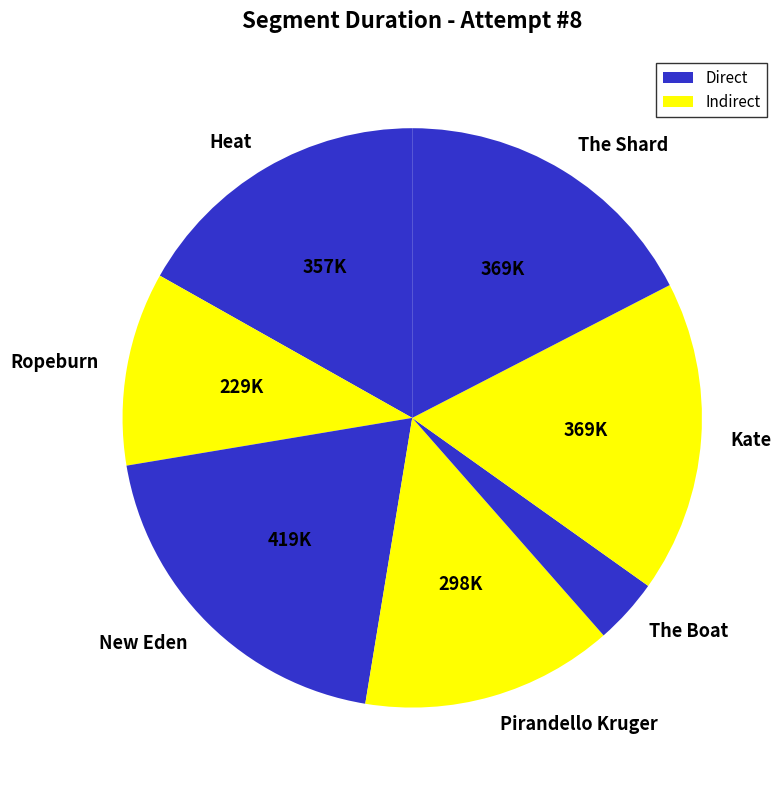

Is it true that The Boat is 4% of the pie?

True